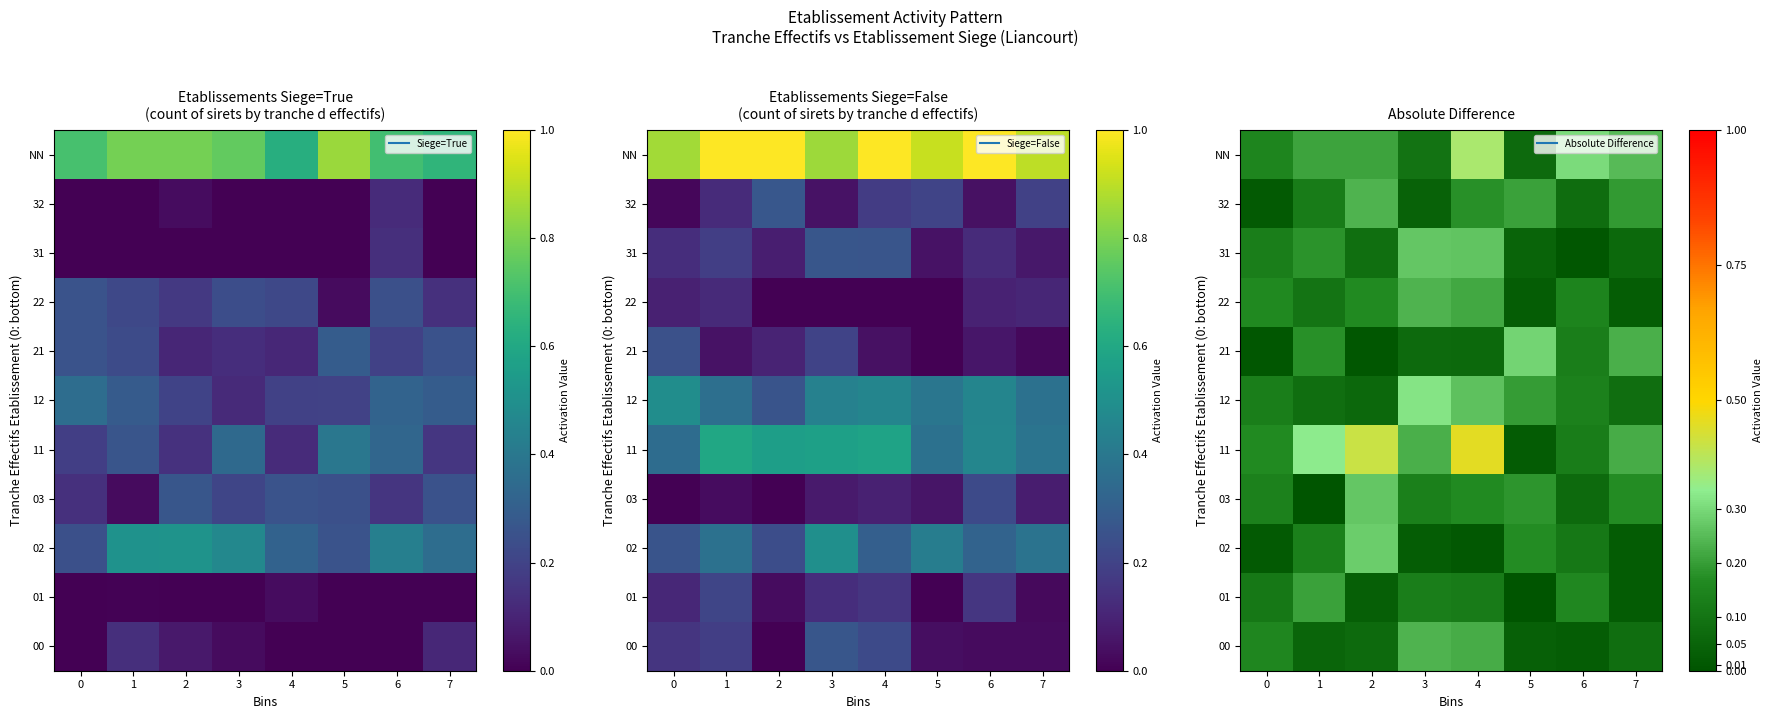

At which category does the chart reach its peak across all series?

4